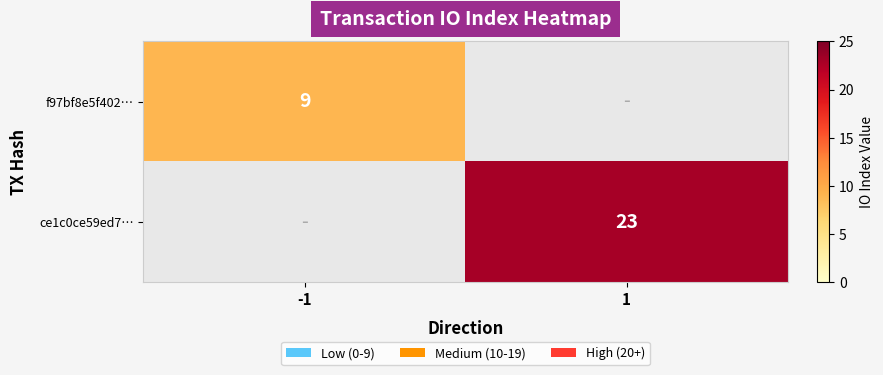

At which category is the sum across all series the highest?

1